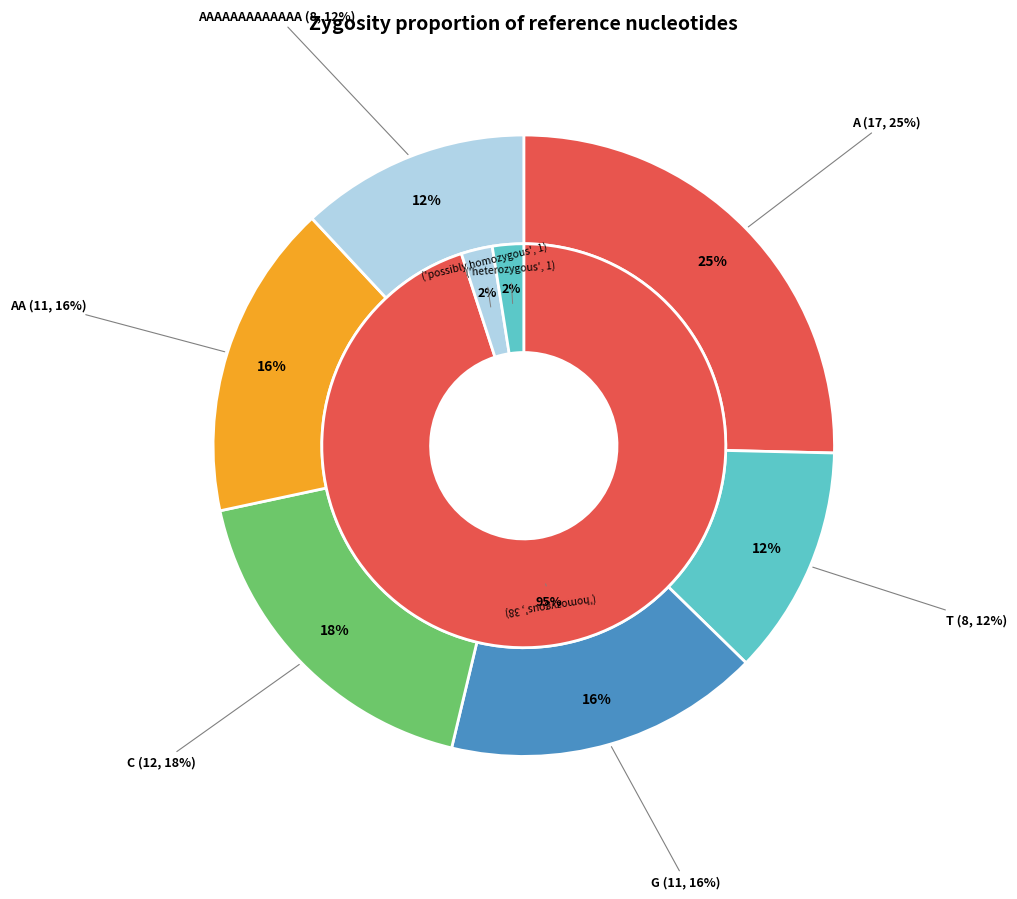

Which category has the biggest portion of the pie?

A